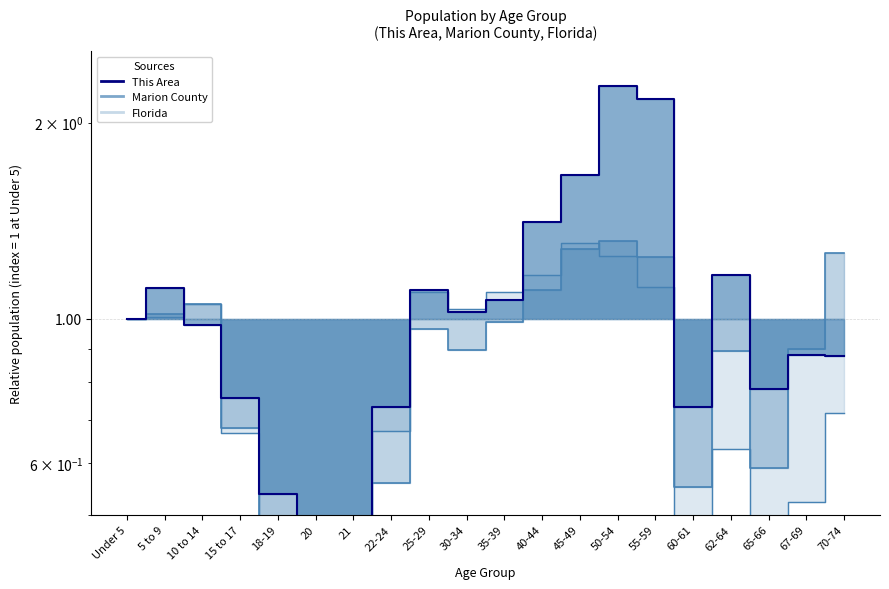

Read the Marion County value at 25-29.

1.0